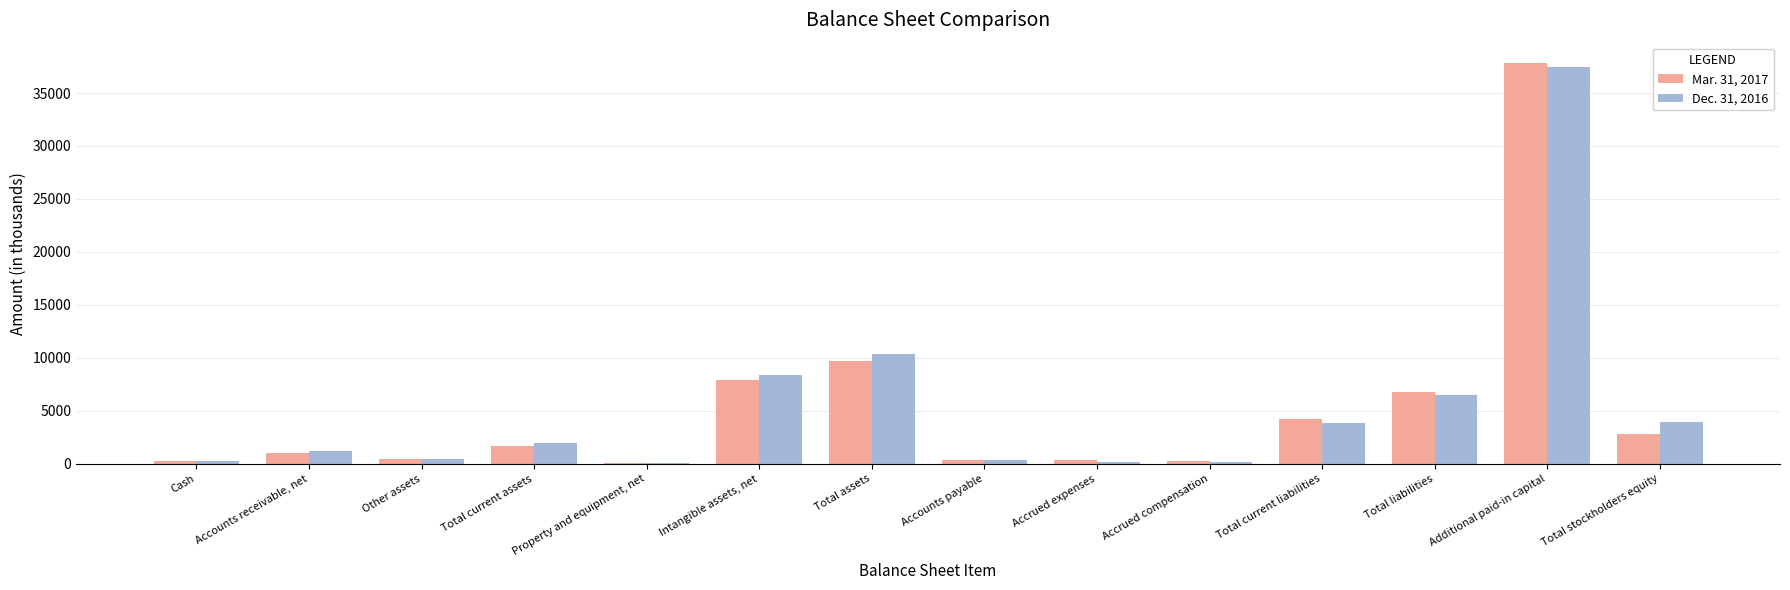

At which category is the sum across all series the highest?

Additional paid-in capital